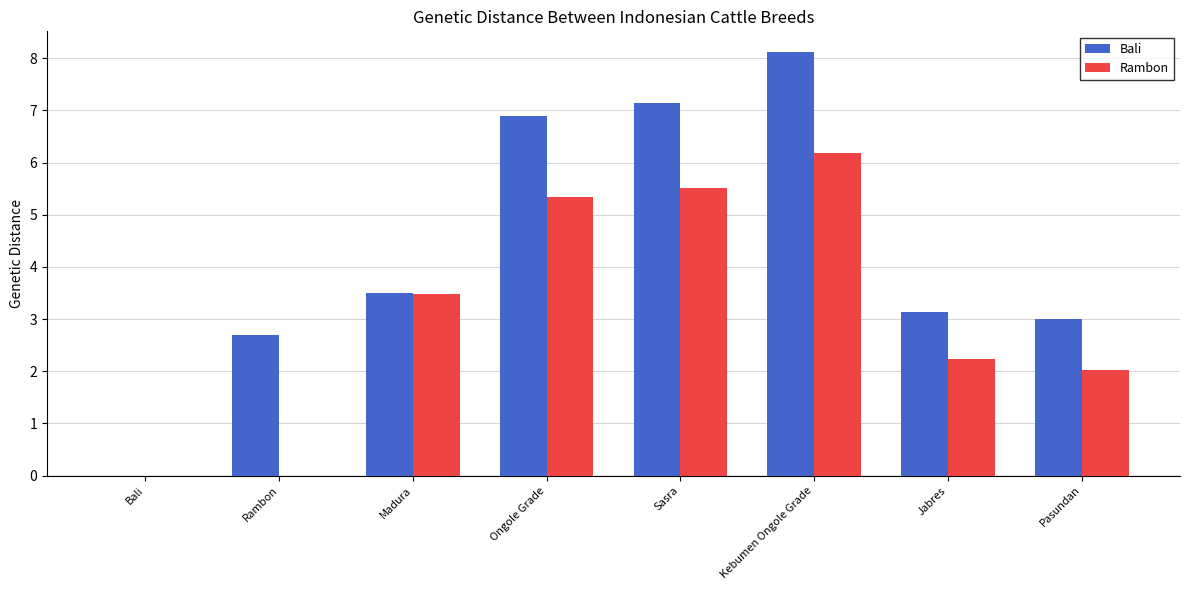

Between Bali and Pasundan, which series saw the biggest shift?

Bali